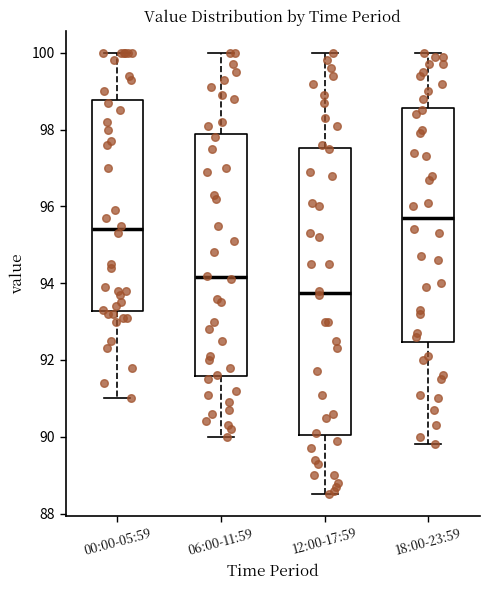

Which box has the highest median line?

18:00-23:59